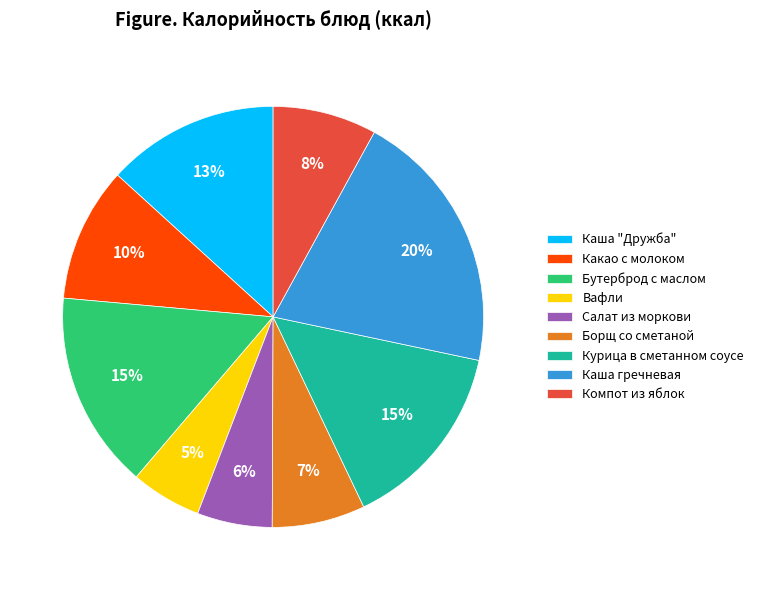

Does any single category account for the majority?

No